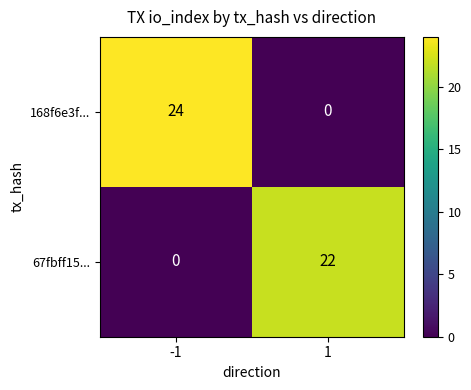

What is the difference between the maximum and minimum values in the 168f6e3f... series?

24